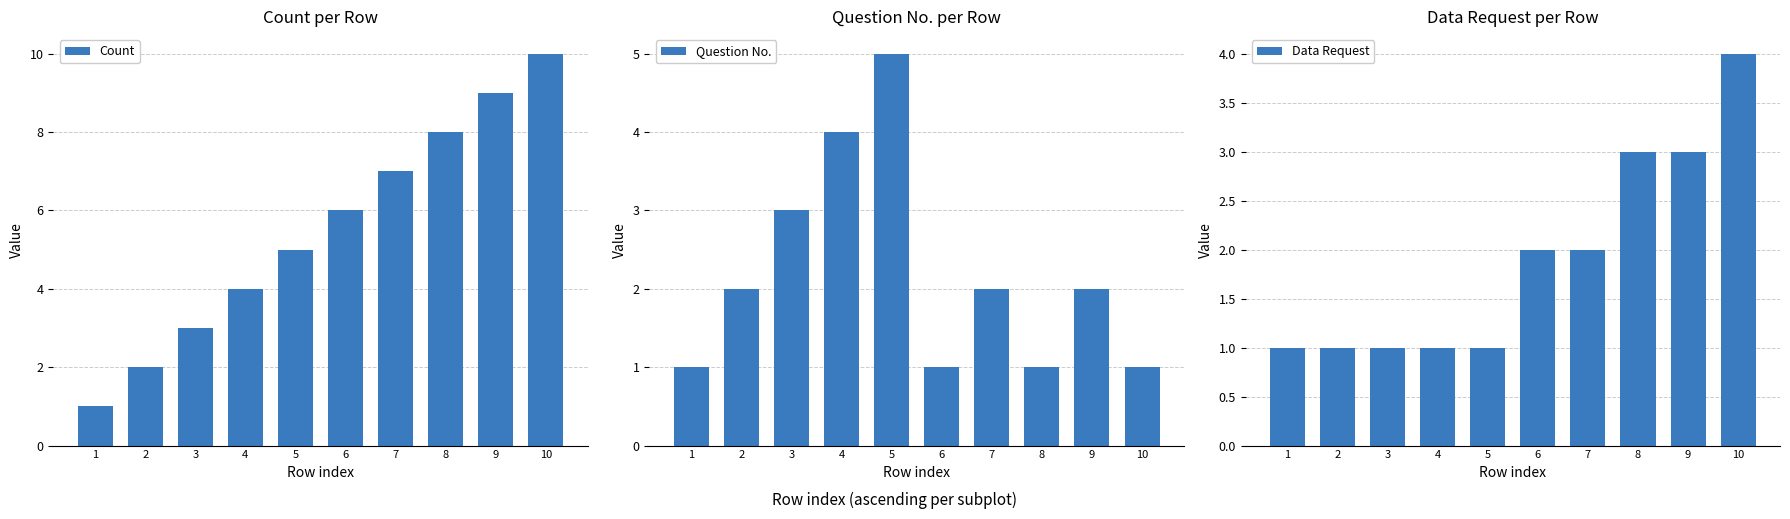

Reading right to left, extract all data points from this chart.

Count: 10	9	8	7	6	5	4	3	2	1
Question No.: 1	2	1	2	1	5	4	3	2	1
Data Request: 4	3	3	2	2	1	1	1	1	1